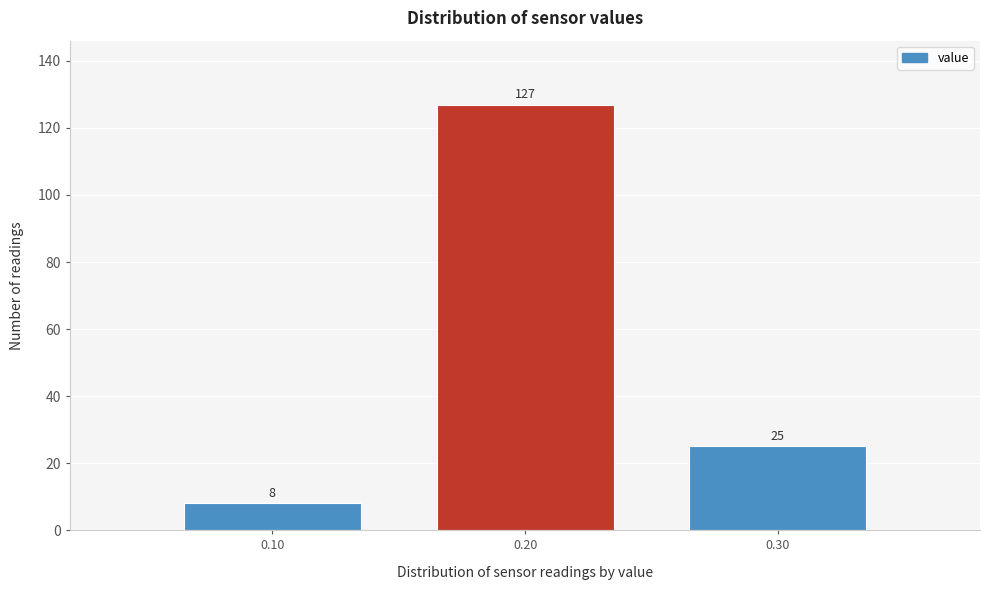

Reading left to right, what are all the values shown in this chart?

8	127	25